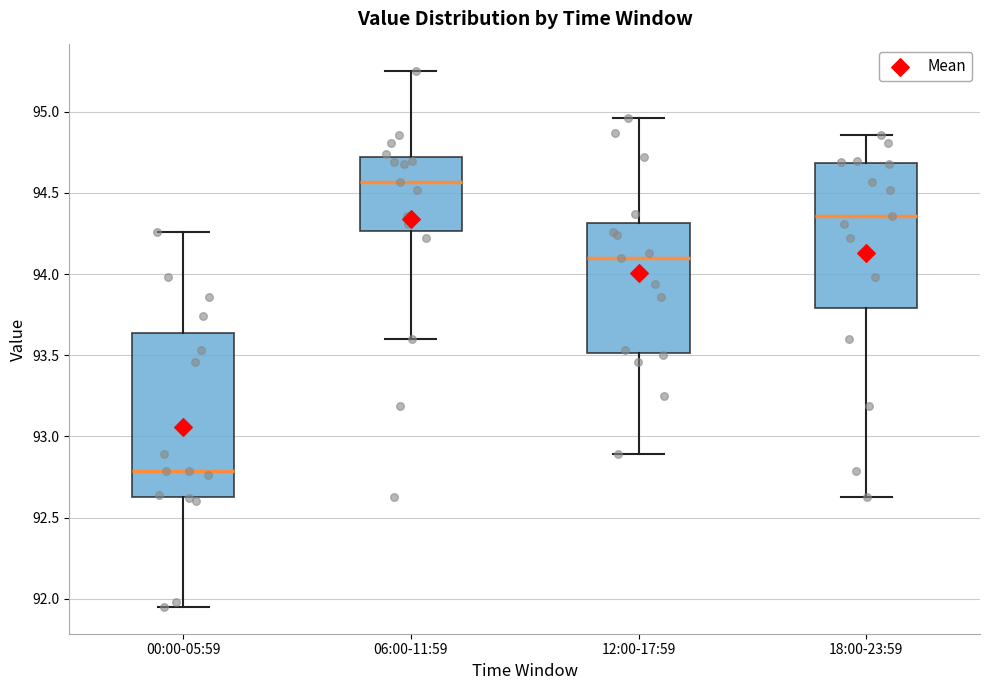

Reading left to right, read every box against the y-axis: the position of its median line, the range the box covers, and the ends of its whiskers. The values are not printed on the chart, so give them approximately, as read against the axis.

00:00-05:59: median 92.80, box 92.65 to 93.65, whiskers 91.95 to 94.25
06:00-11:59: median 94.55, box 94.25 to 94.70, whiskers 93.60 to 95.25
12:00-17:59: median 94.10, box 93.50 to 94.30, whiskers 92.90 to 94.95
18:00-23:59: median 94.35, box 93.80 to 94.70, whiskers 92.65 to 94.85